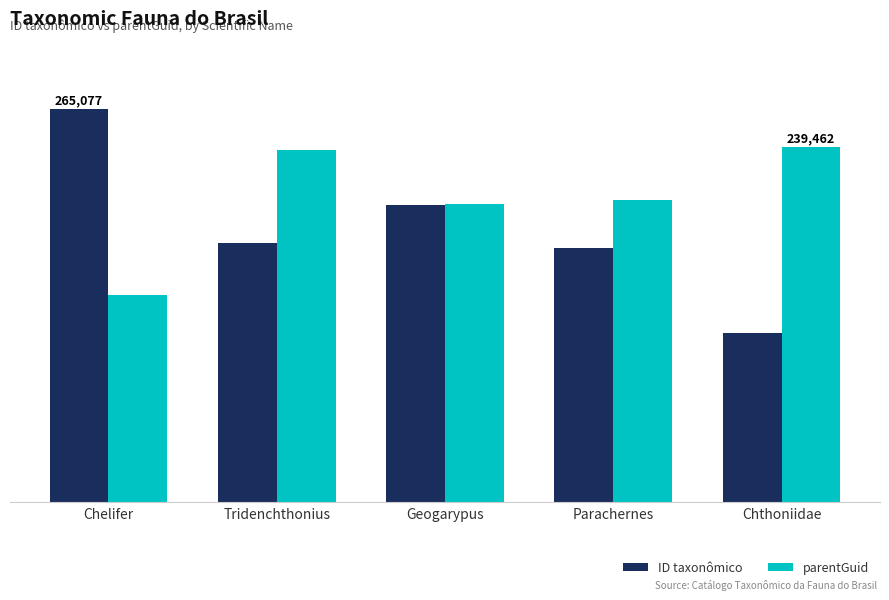

Reading left to right, extract all data points from this chart.

ID taxonômico: 265077	174838	200447	171267	113769
parentGuid: 139341	237451	200778	203389	239462